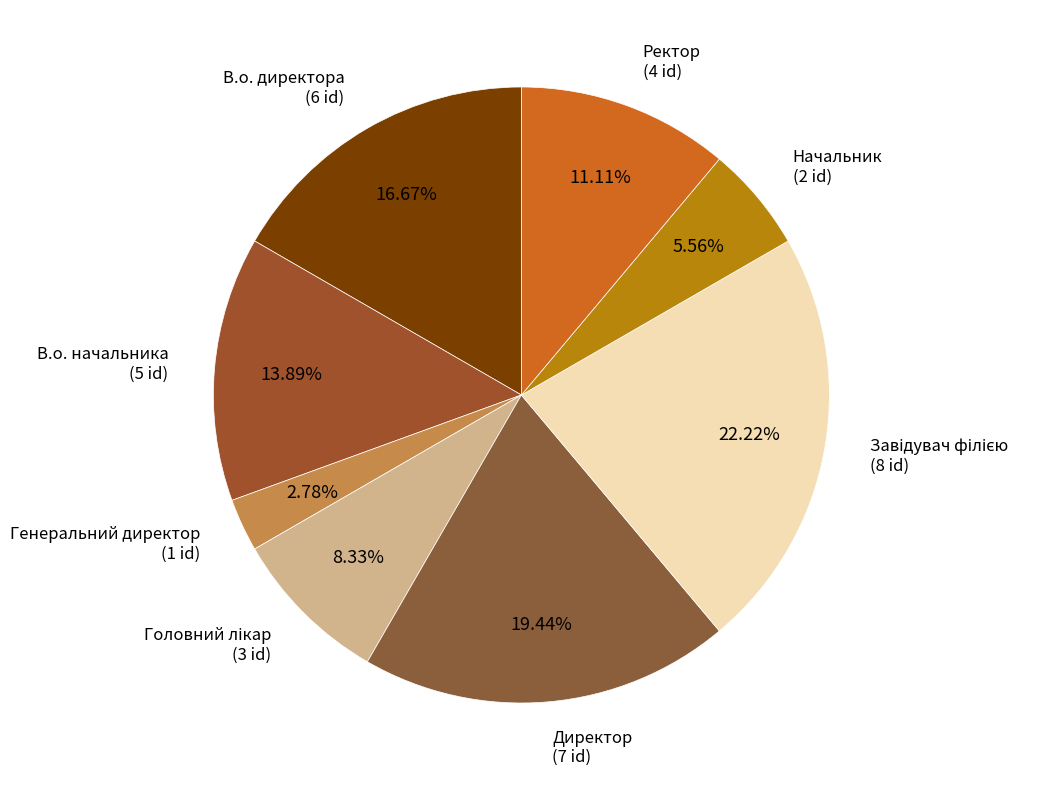

To the nearest percent, what portion does В.о. директора represent?

17%